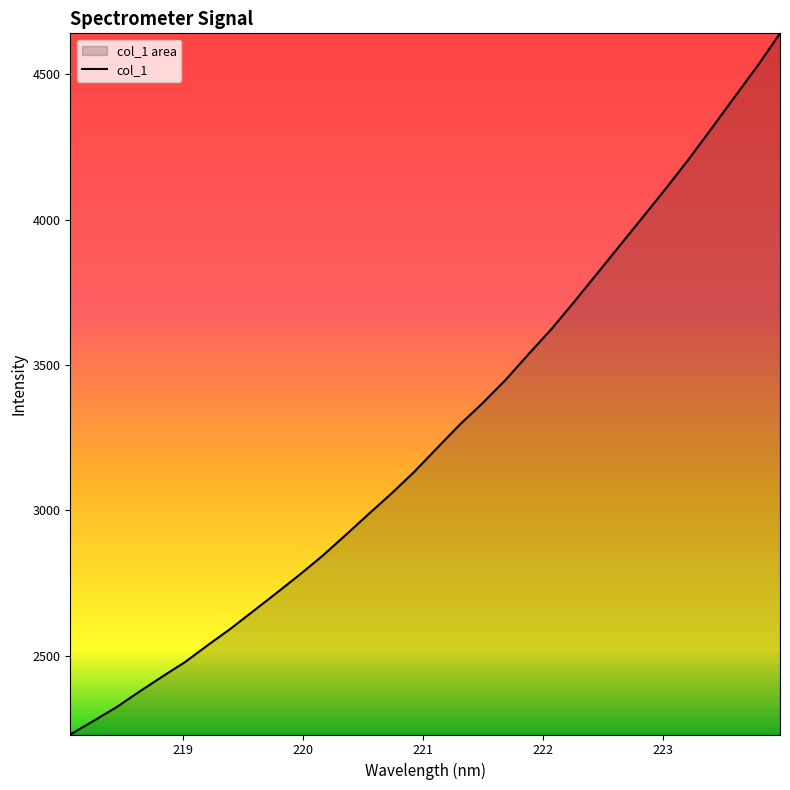

How many lines are shown in the chart?

1